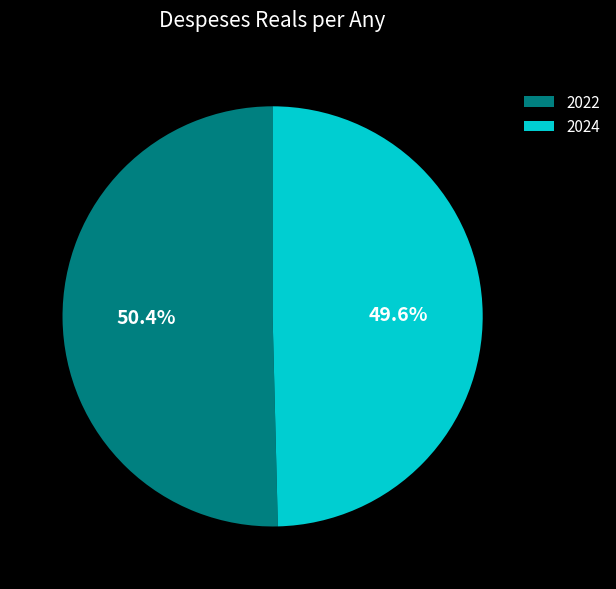

What is the smallest slice in the pie chart?

2024